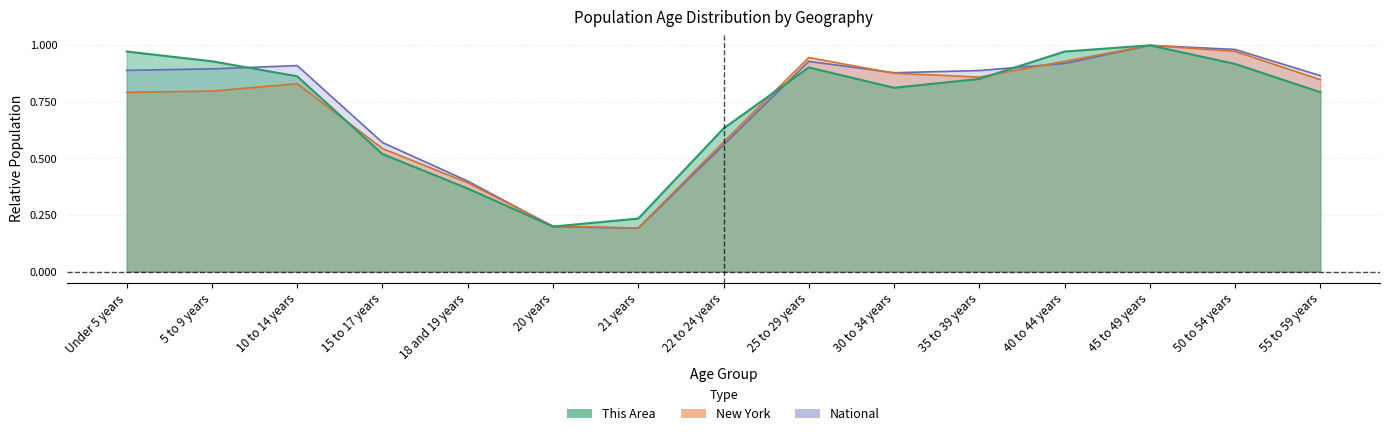

How many interior local peaks does the National series have?

3